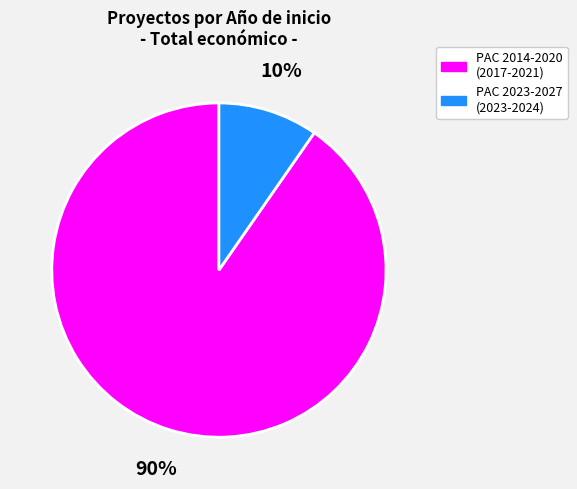

To the nearest percent, what is the average slice percentage?

50%